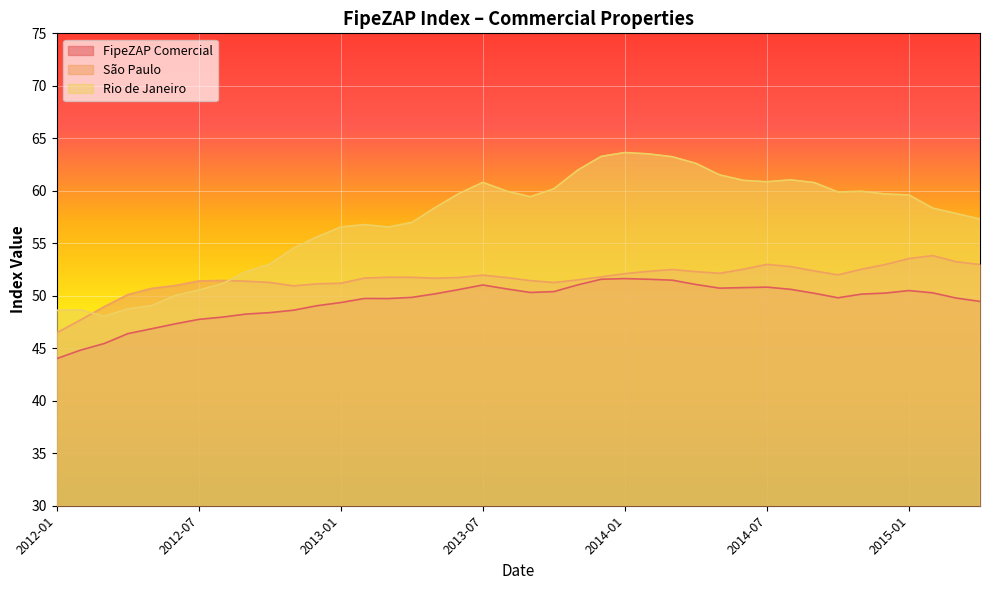

What is the value of the Rio de Janeiro point at the 6th from the left?

50.0